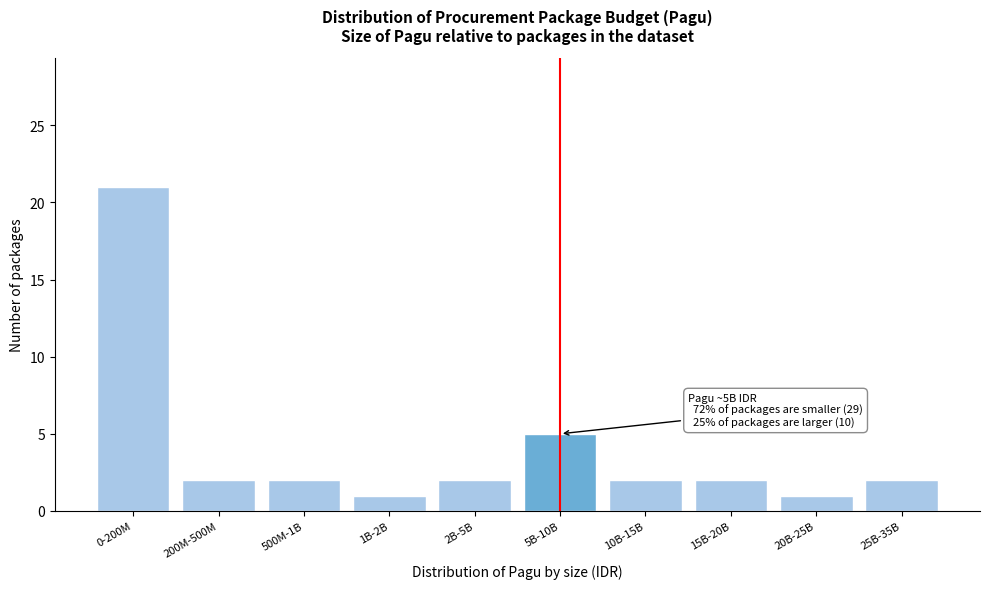

Reading left to right, transcribe all the data shown in this chart.

21	2	2	1	2	5	2	2	1	2